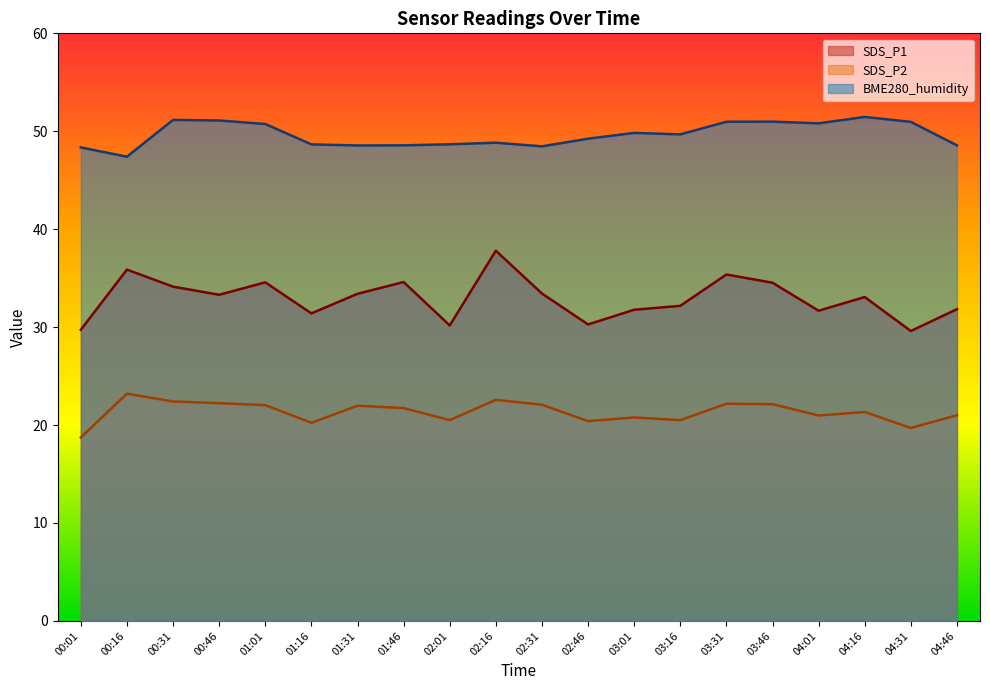

Which series has the largest total across all categories?

BME280_humidity